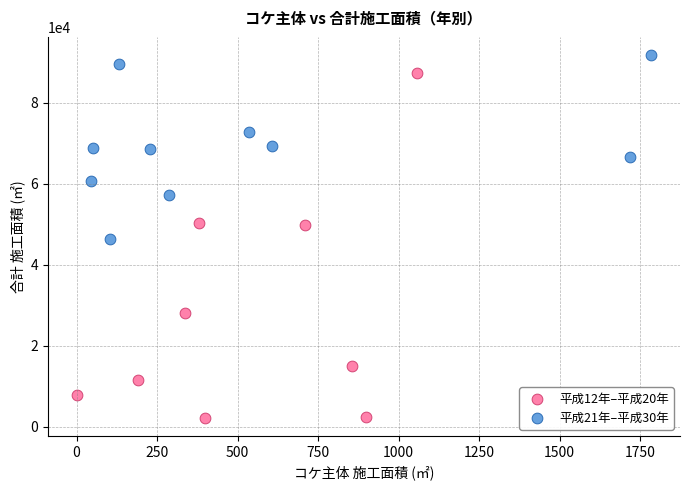

Which series has the largest Y range (max minus min)?

平成12年–平成20年